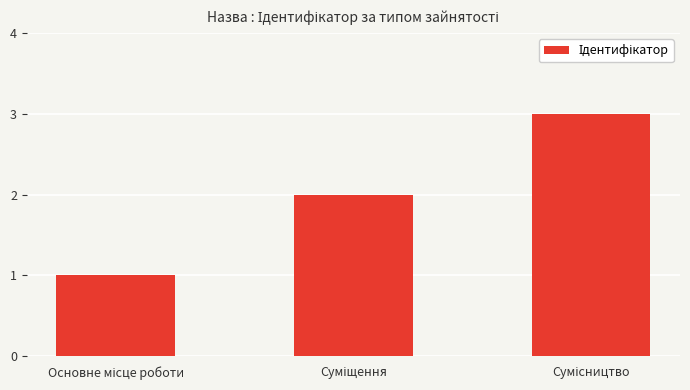

What is the greatest value displayed?

3